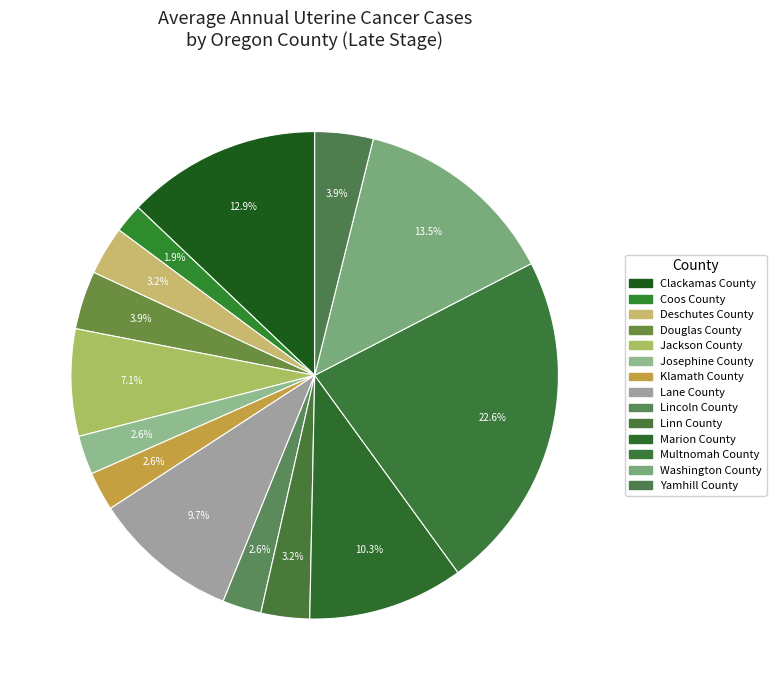

How many segments does this pie chart have?

14